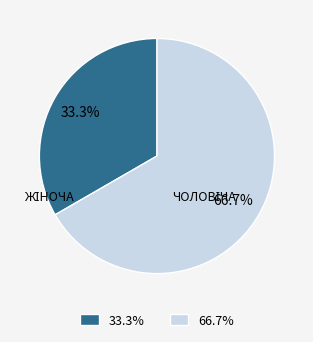

Does any single category account for the majority?

Yes